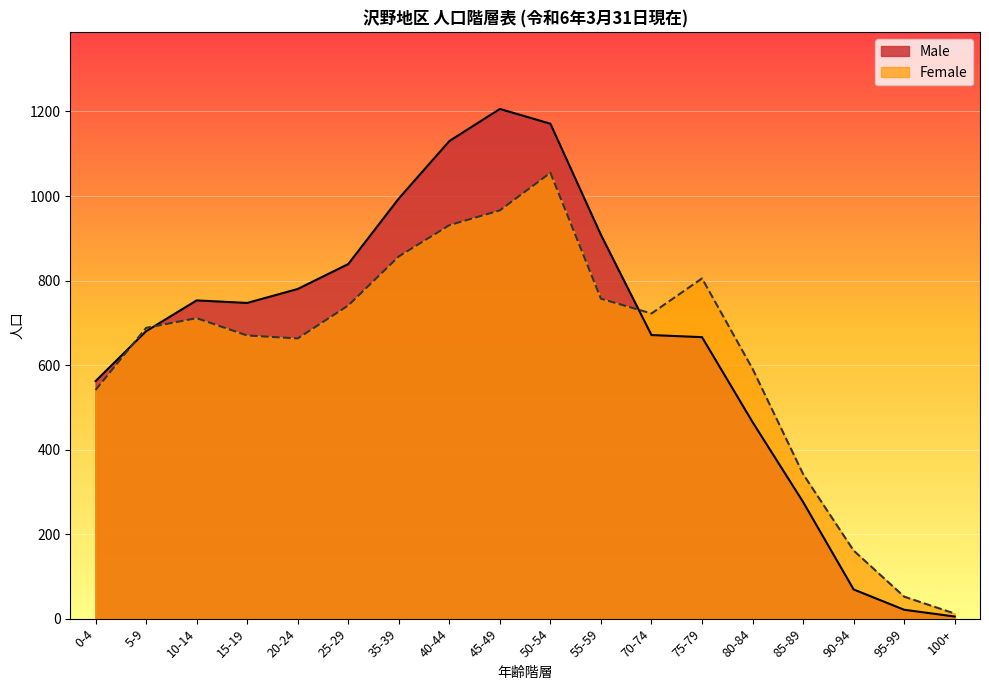

How many values in the Female series exceed 711?

8